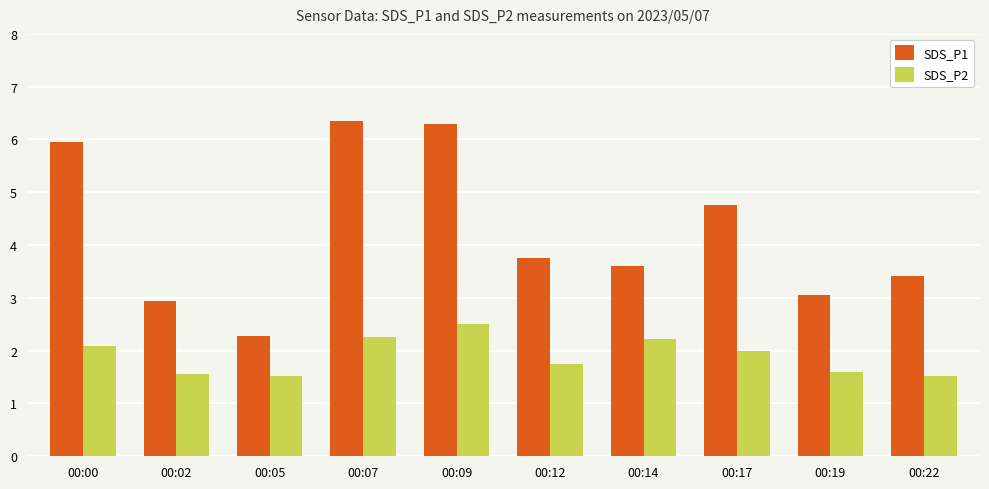

How many values in the SDS_P1 series are below 3?

2